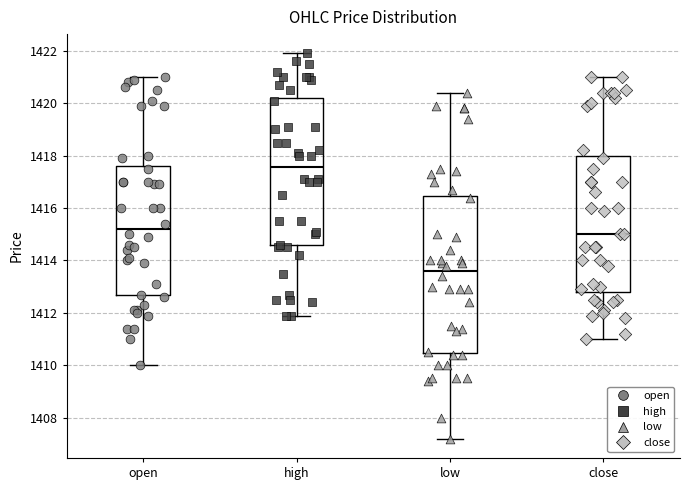

Which box has the highest median line?

high